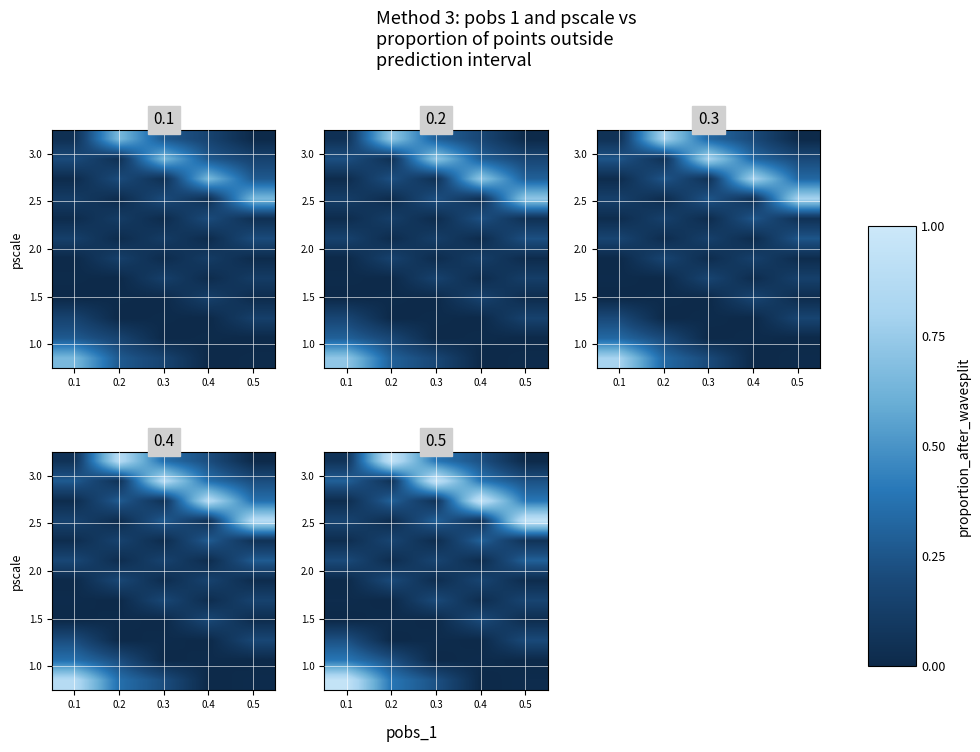

At which category is the sum across all series the highest?

0.1